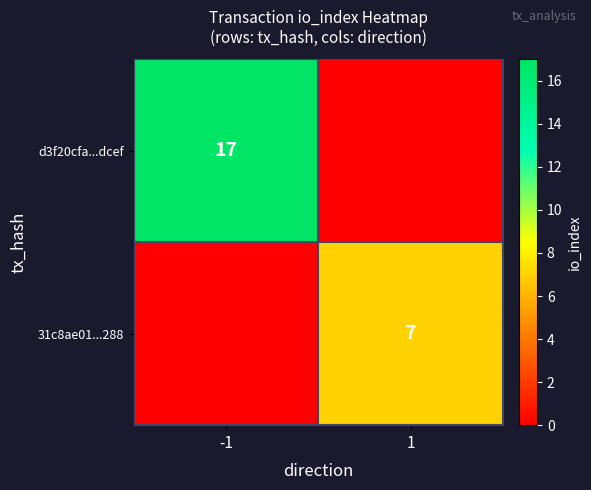

At which category is the sum across all series the highest?

-1